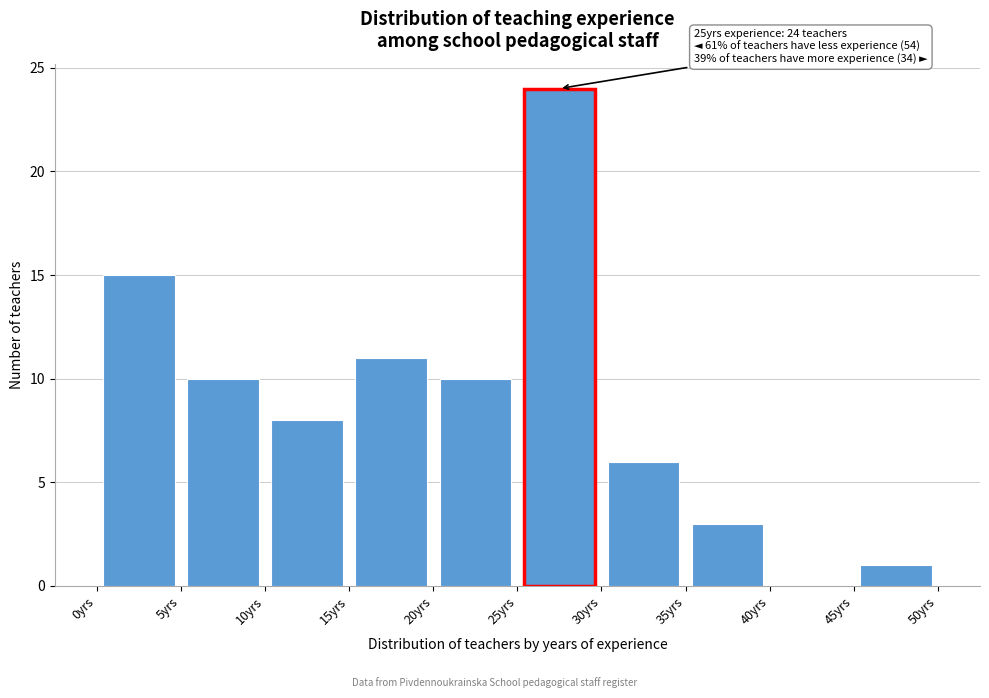

Over which range of the x-axis is the bar tallest?

25 to 30